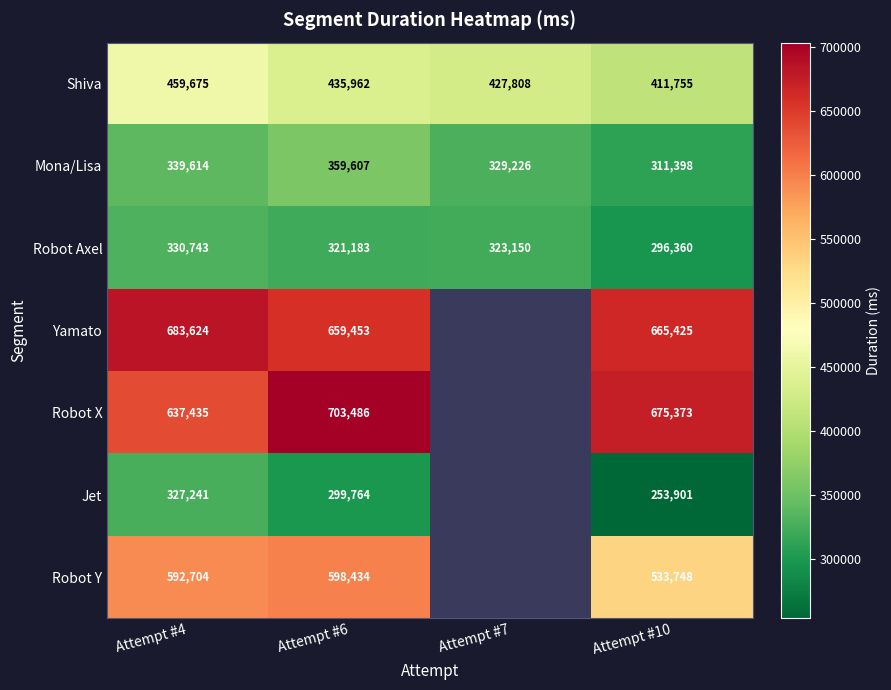

What is the sum of all Robot Axel values?

1271436